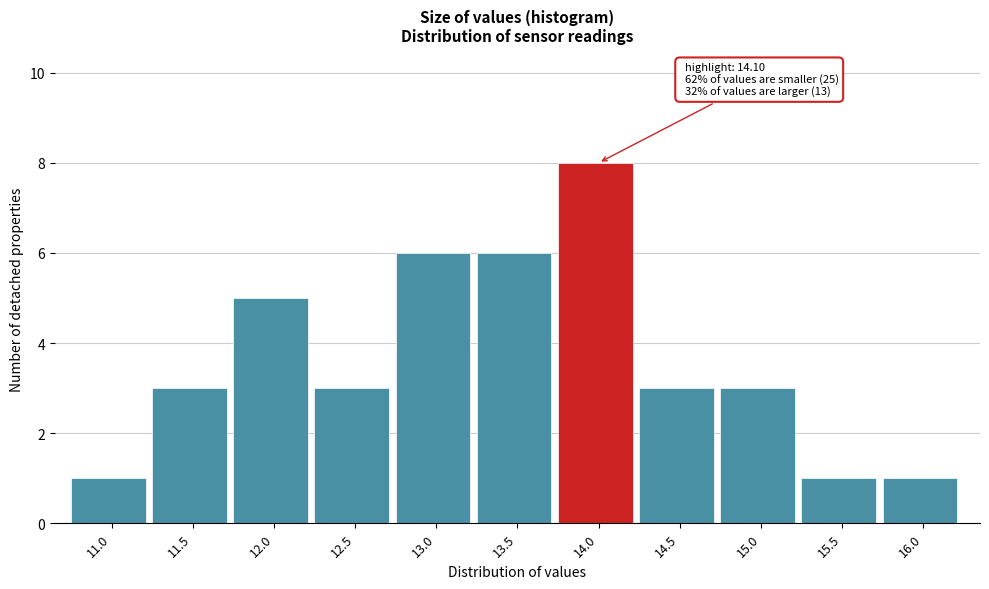

Reading left to right, transcribe all the data shown in this chart.

11.0=1	11.5=3	12.0=5	12.5=3	13.0=6	13.5=6	14.0=8	14.5=3	15.0=3	15.5=1	16.0=1